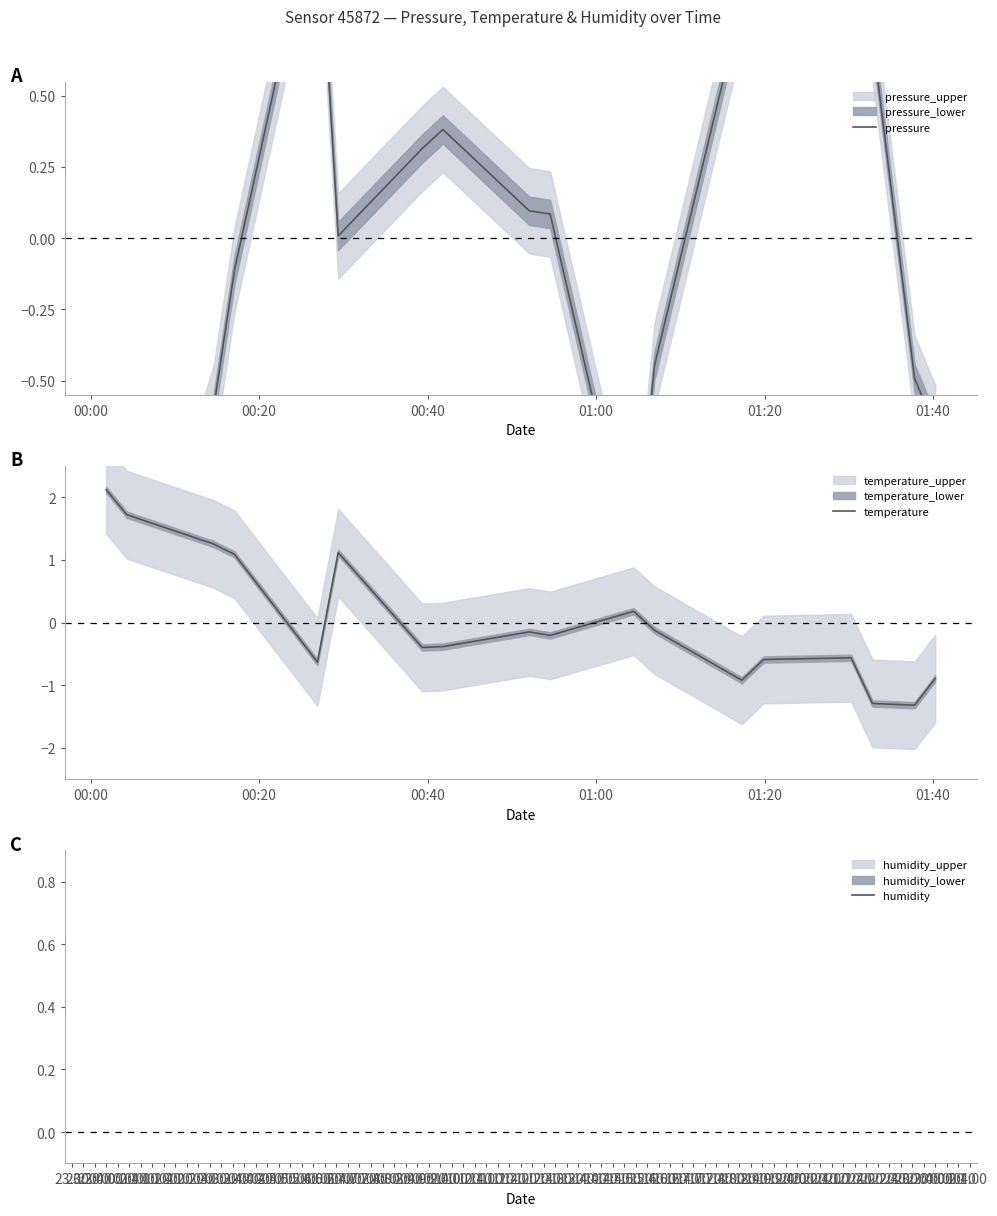

What is the spread (max minus min) of values at 00:00?

4.1